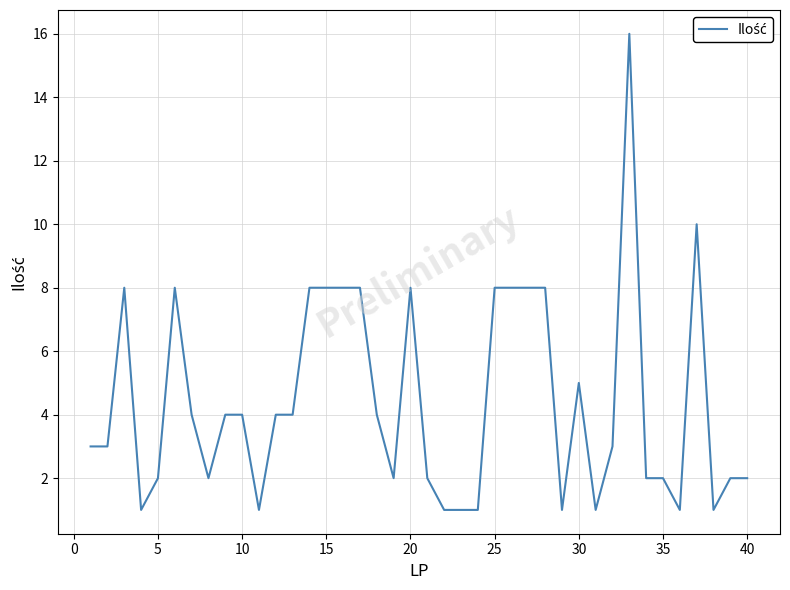

What is the minimum value shown in the chart?

1